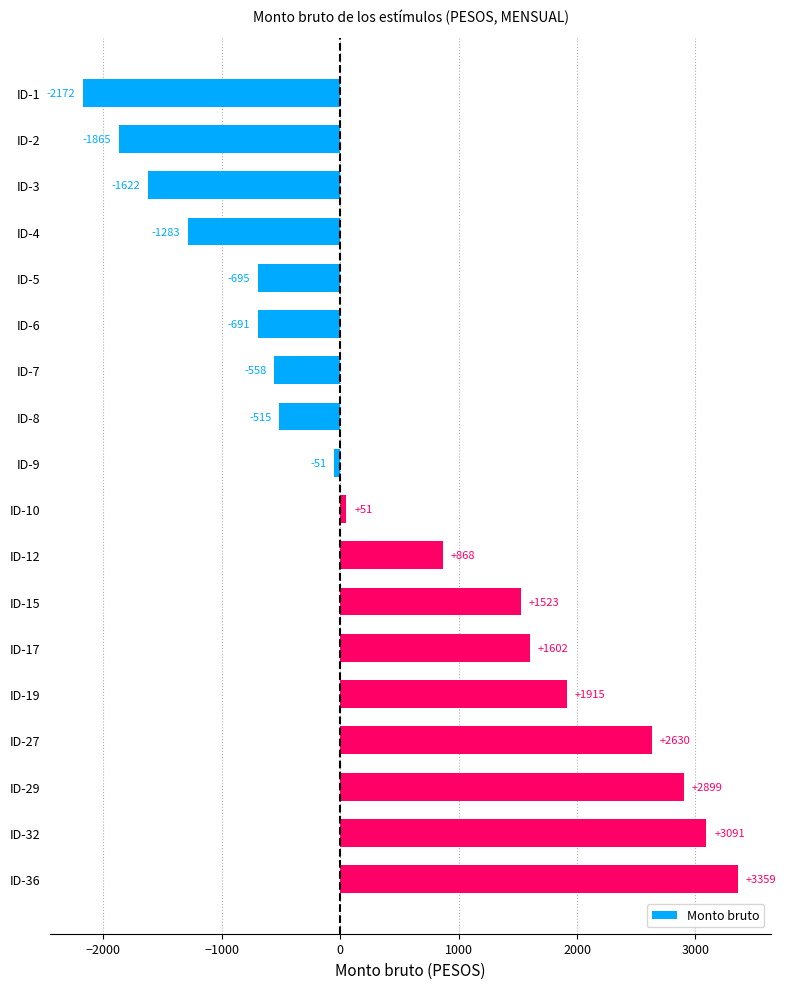

Where is the data nearest to the value 593?

ID-12